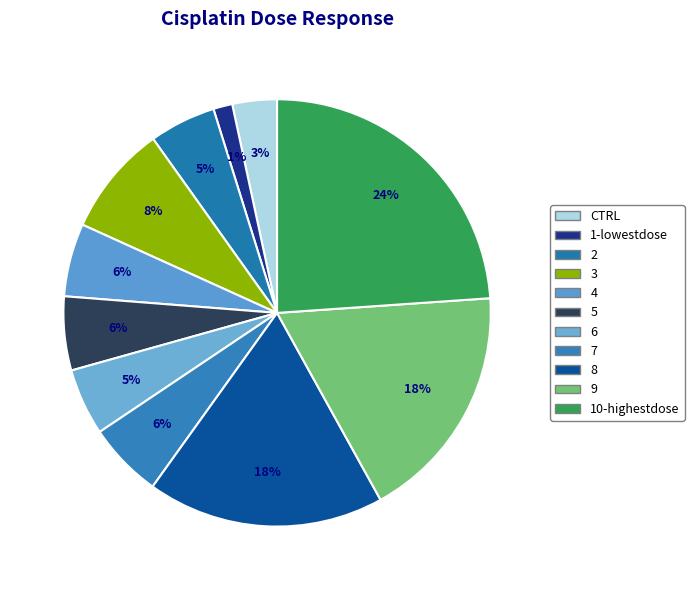

The 8 slice represents 18% of the pie. True or false?

True